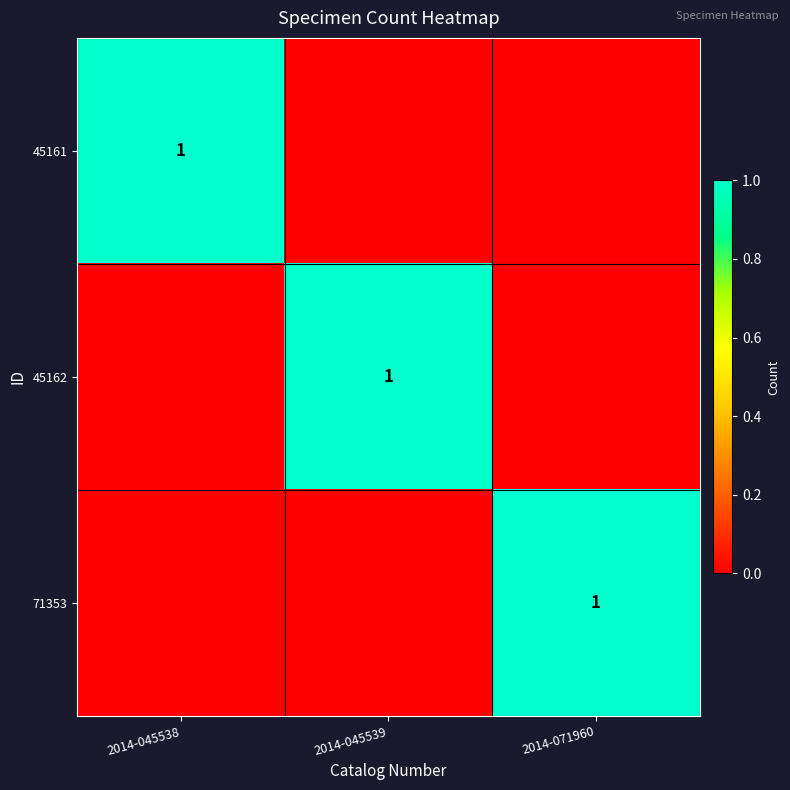

Which has a higher value, 2014-071960 or 2014-045539?

2014-071960